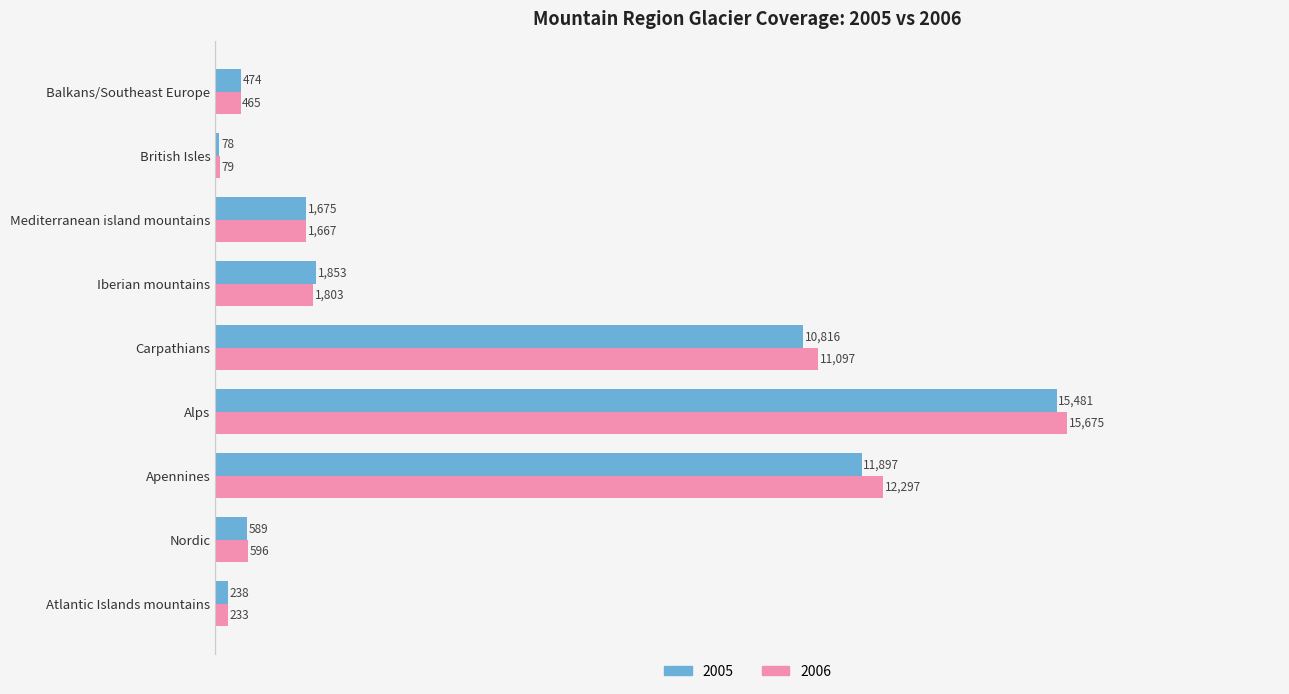

At which label is 2006 closest to 7877?

Carpathians